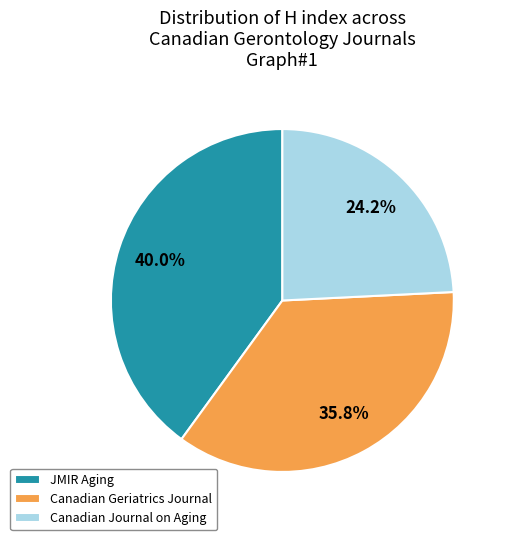

How many slices are in this pie chart?

3